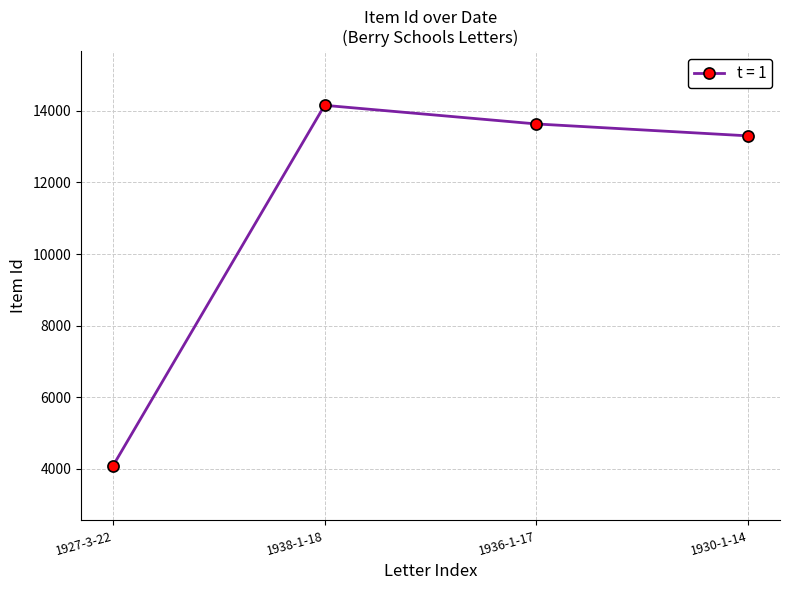

Reading left to right, transcribe all the data shown in this chart.

4070	14157	13636	13303